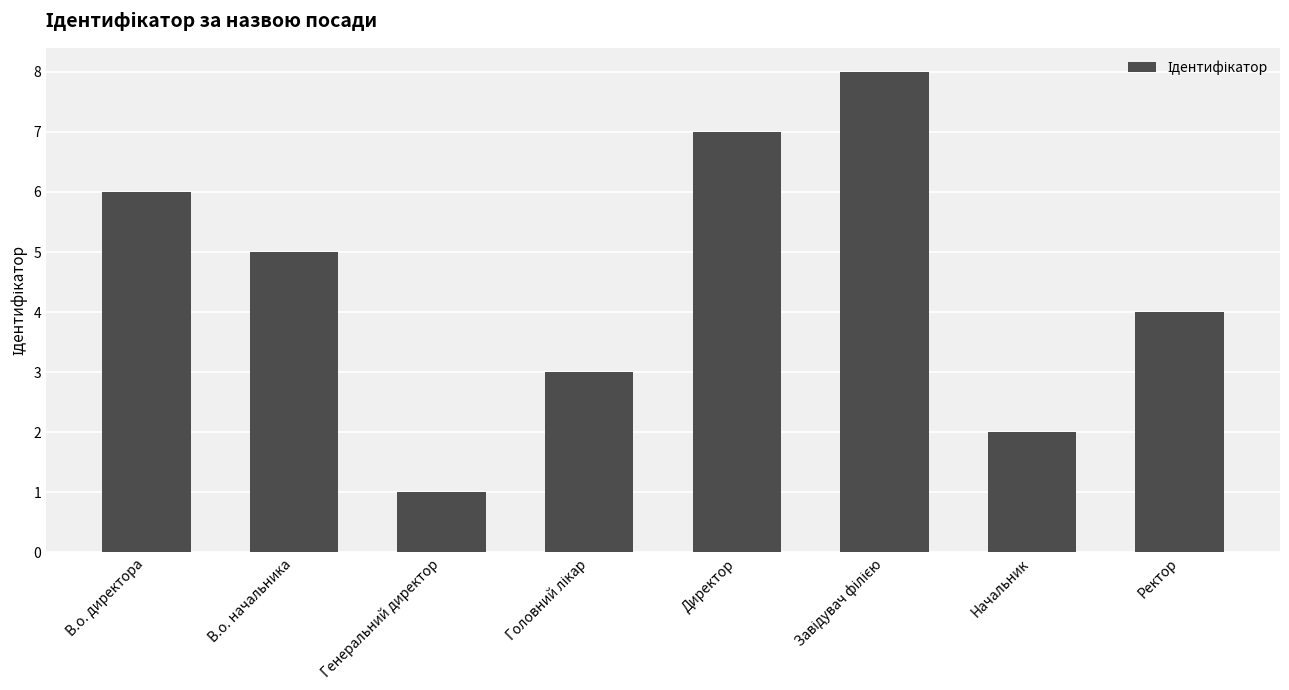

Count the values in the range 3 to 7.

5